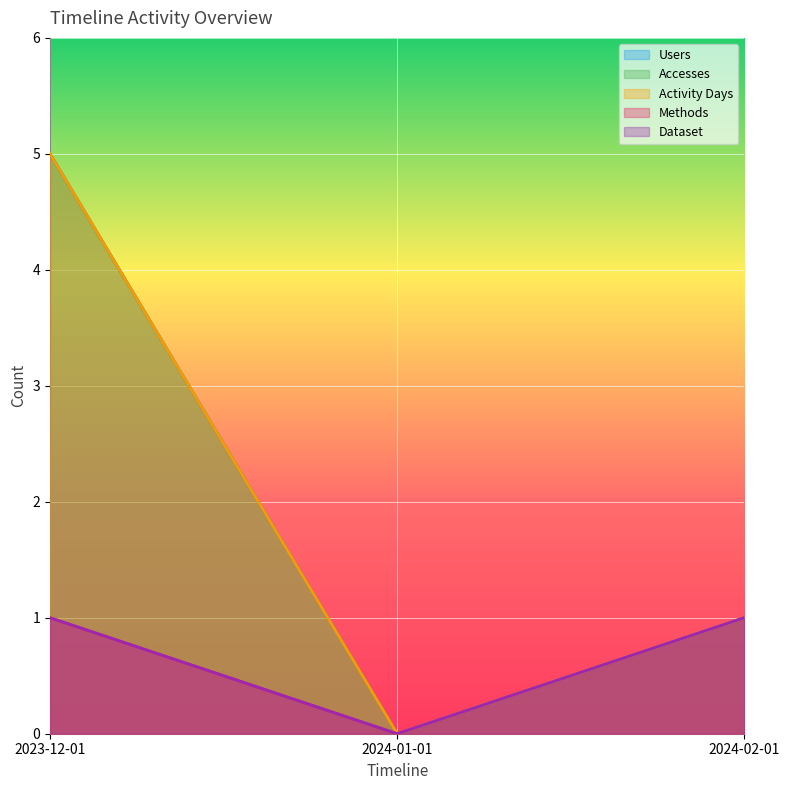

What is the average value of the Activity Days series?

2